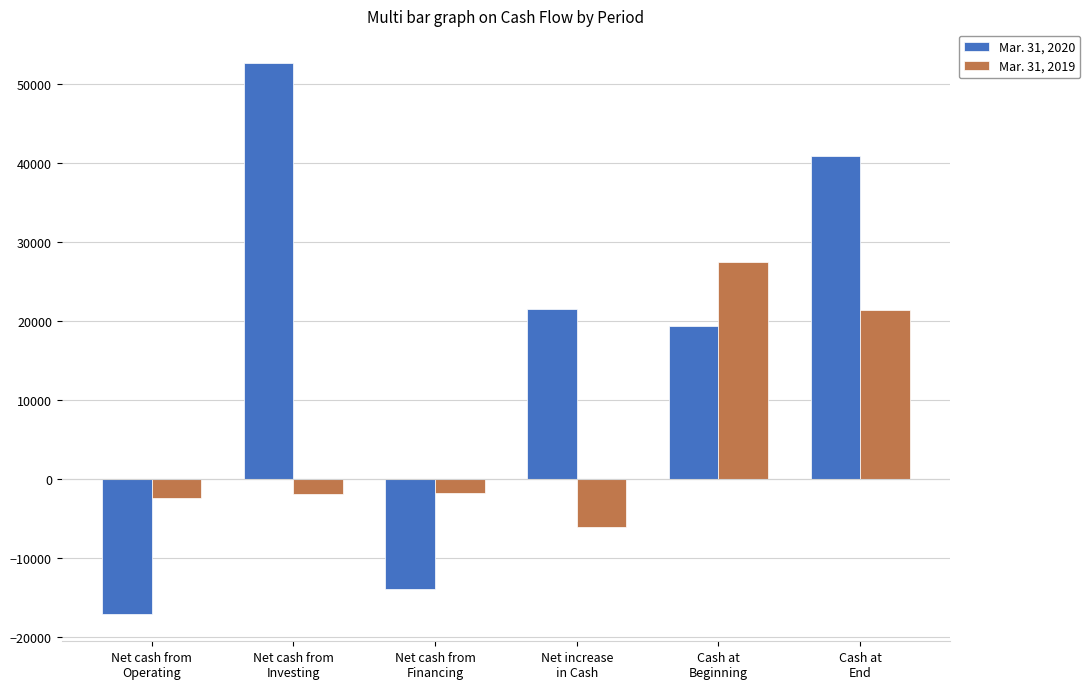

What is the difference between the highest and lowest values at Net cash from
Investing?

54501